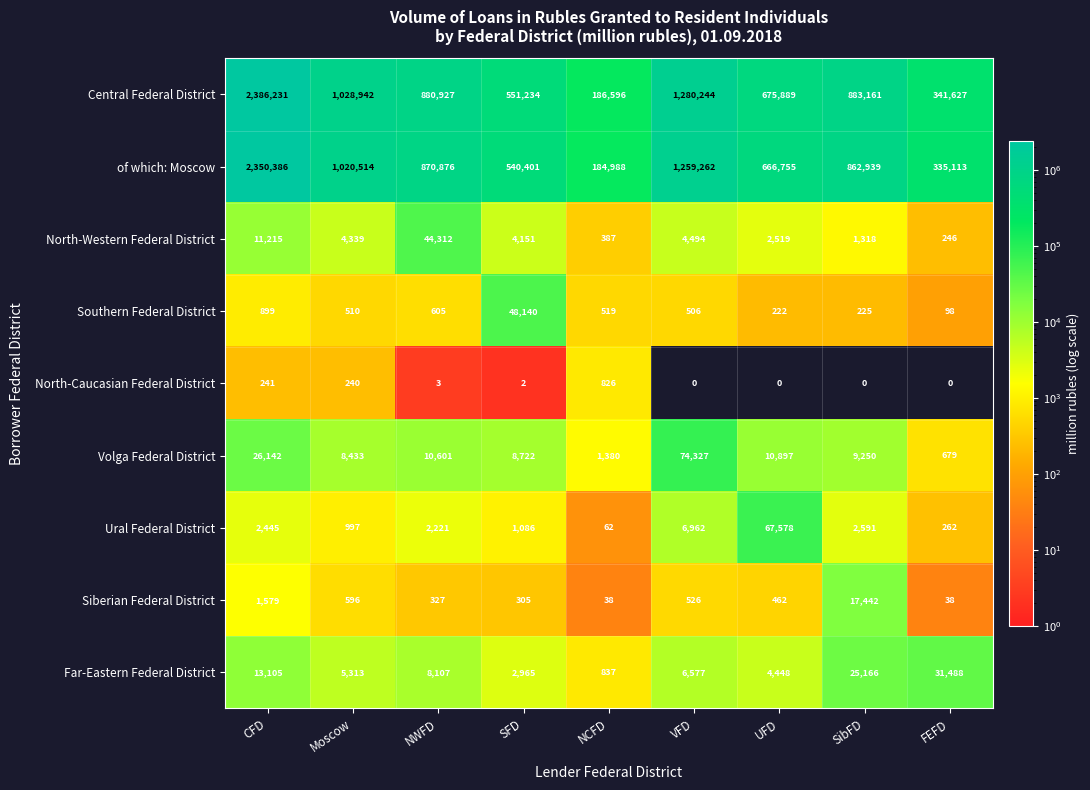

What is the difference between the highest and lowest values at NCFD?

186558